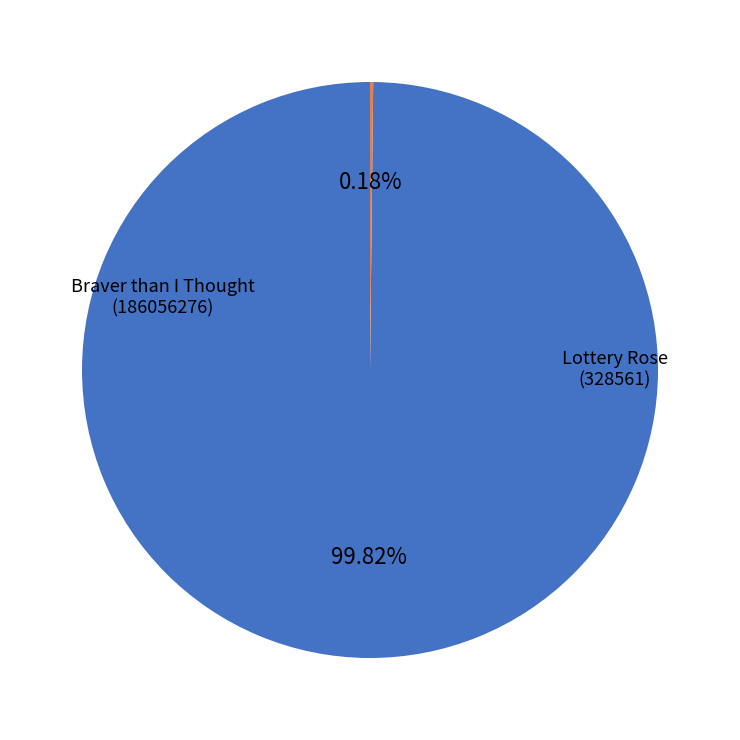

Is there any slice that represents more than half of the pie?

Yes